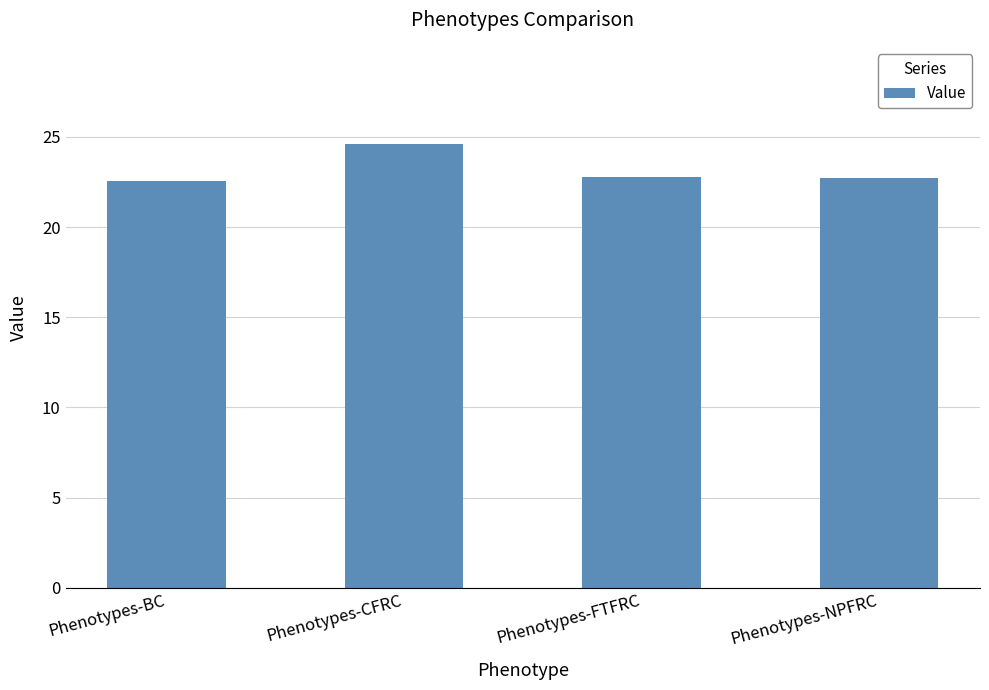

Between Phenotypes-CFRC and Phenotypes-BC, which is larger?

Phenotypes-CFRC